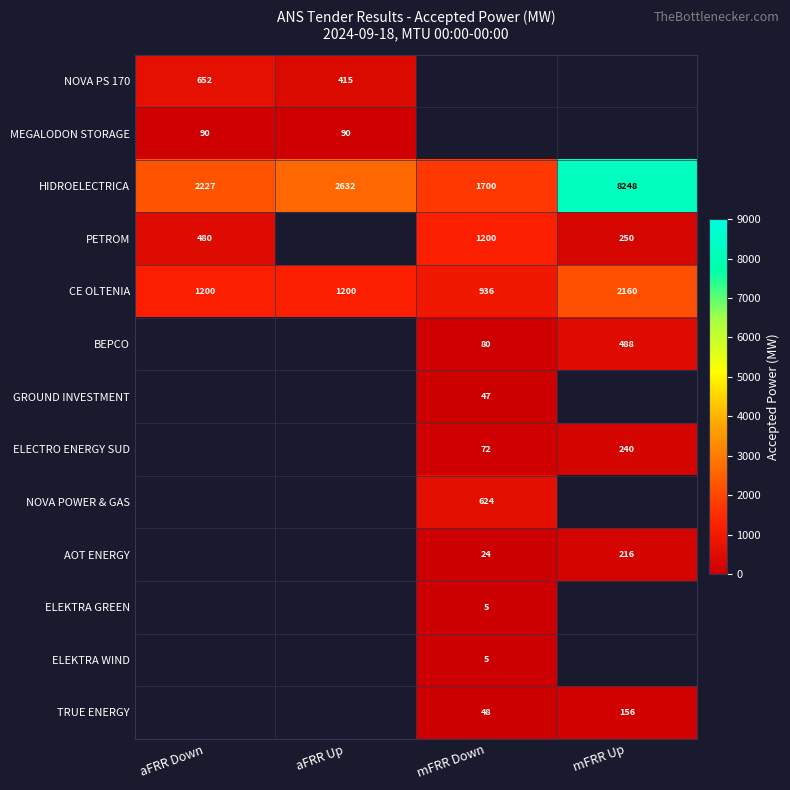

The value of BEPCO at mFRR Down is 80. True or false?

True